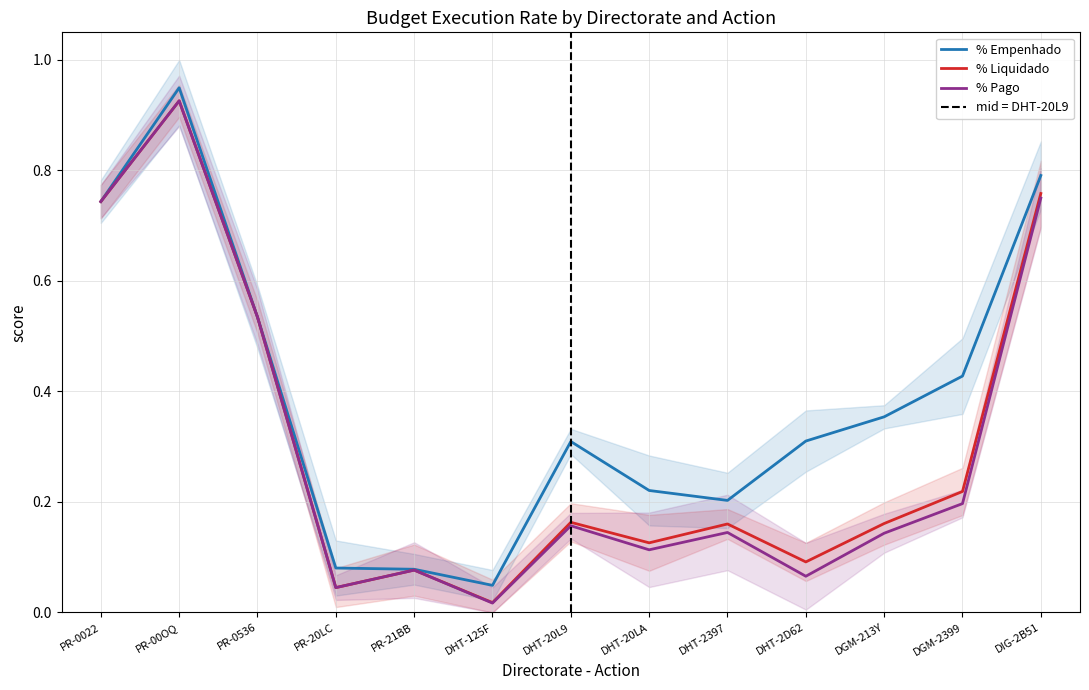

Reading left to right, list all the values displayed in this chart.

% Empenhado: 0.7	0.9	0.5	0.1	0.1	0.0	0.3	0.2	0.2	0.3	0.4	0.4	0.8
% Liquidado: 0.7	0.9	0.5	0.0	0.1	0.0	0.2	0.1	0.2	0.1	0.2	0.2	0.8
% Pago: 0.7	0.9	0.5	0.0	0.1	0.0	0.2	0.1	0.1	0.1	0.1	0.2	0.8